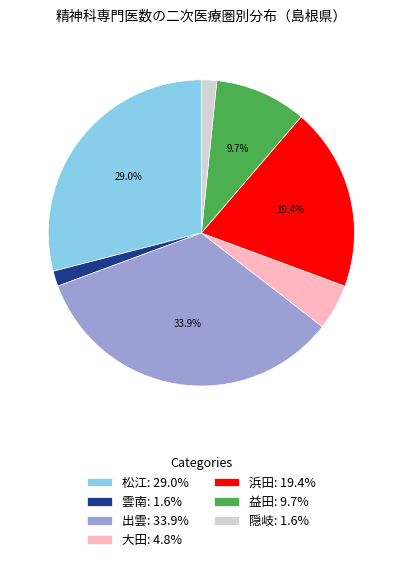

Which category has the biggest portion of the pie?

出雲